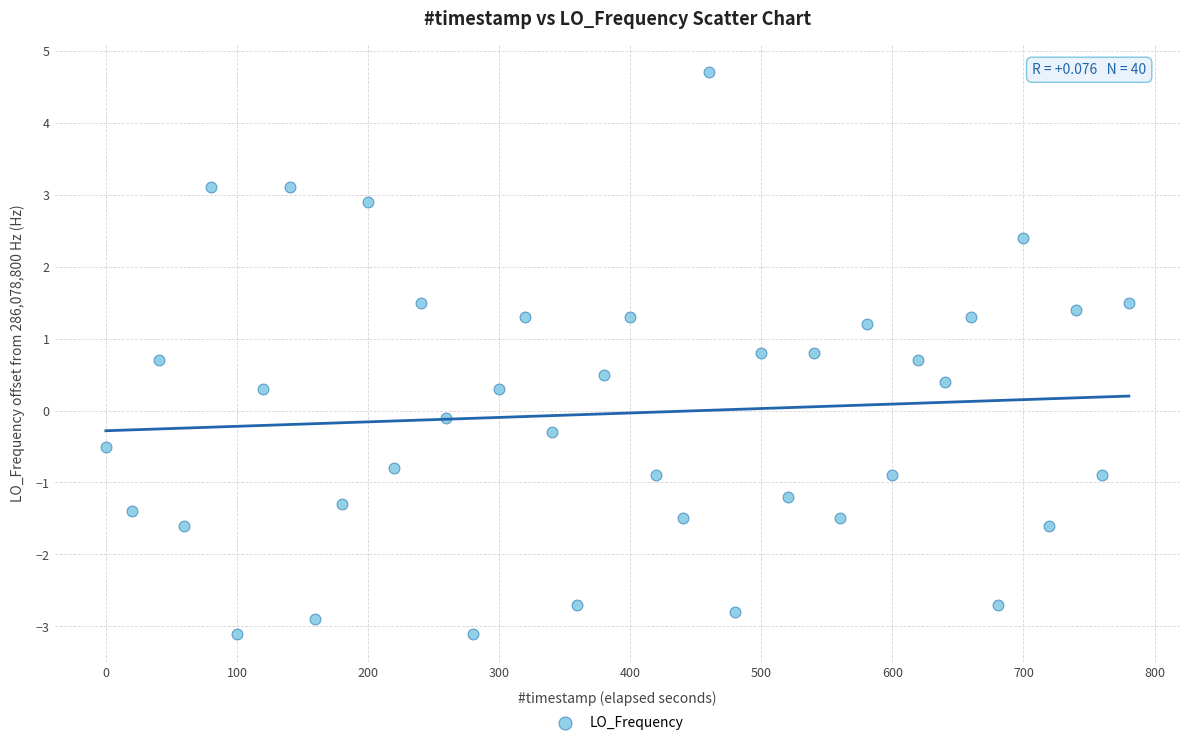

What is the range of Y values (max minus min)?

7.8